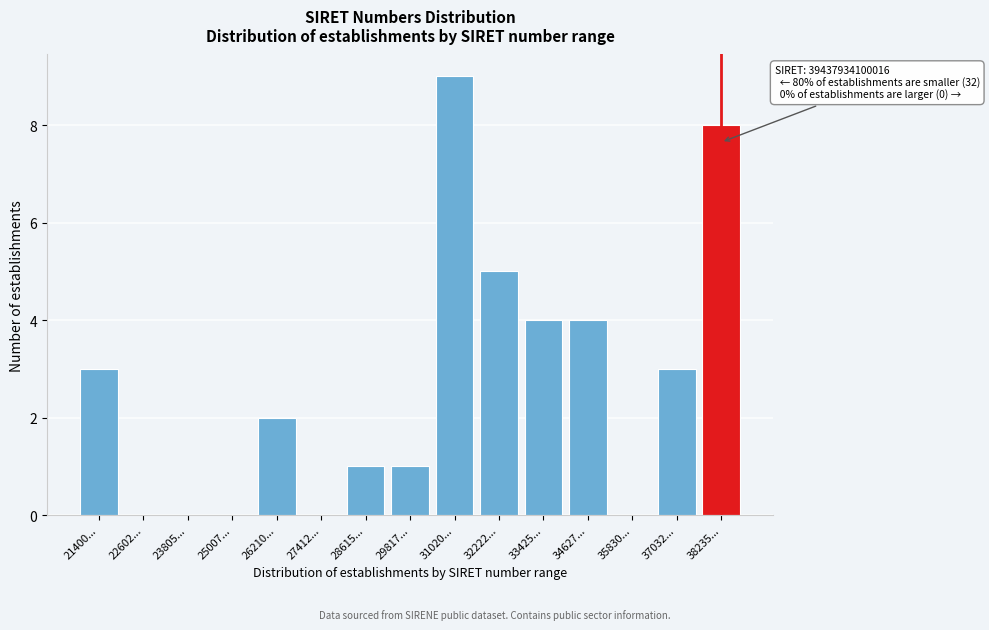

Reading left to right, what are all the values shown in this chart?

21400...=3	22602...=0	23805...=0	25007...=0	26210...=2	27412...=0	28615...=1	29817...=1	31020...=9	32222...=5	33425...=4	34627...=4	35830...=0	37032...=3	38235...=8